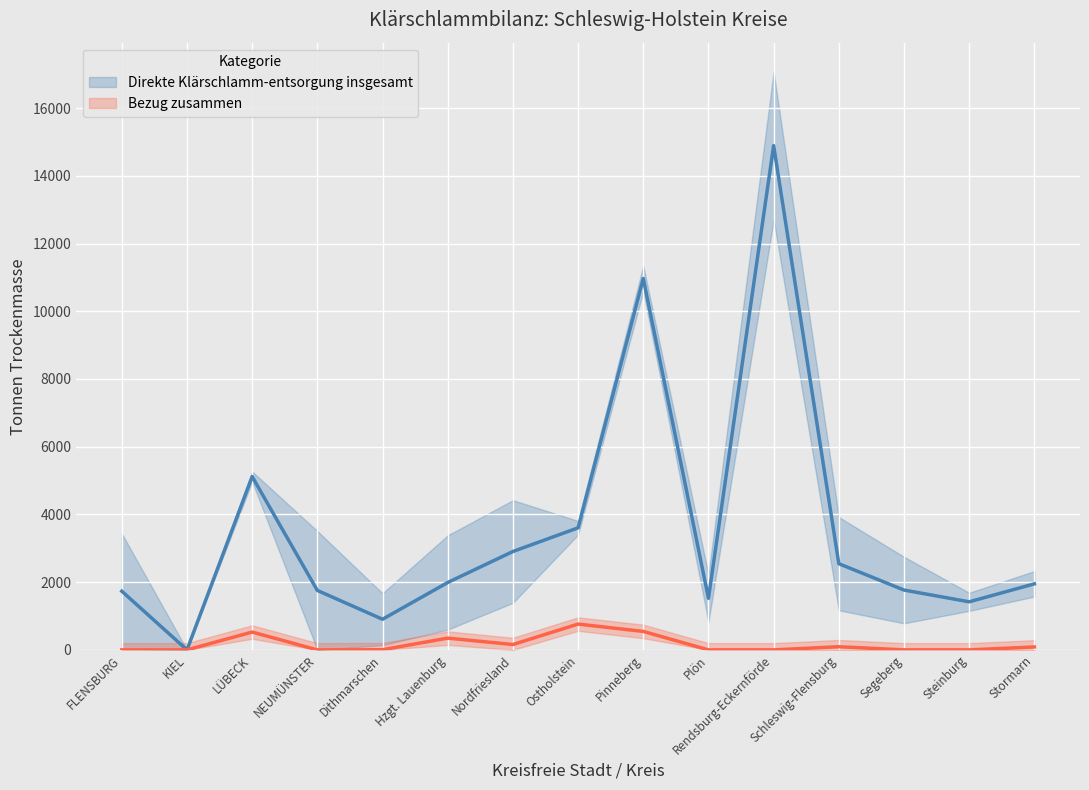

True or false: Bezug zusammen has a value of 0.0 at Plön.

True